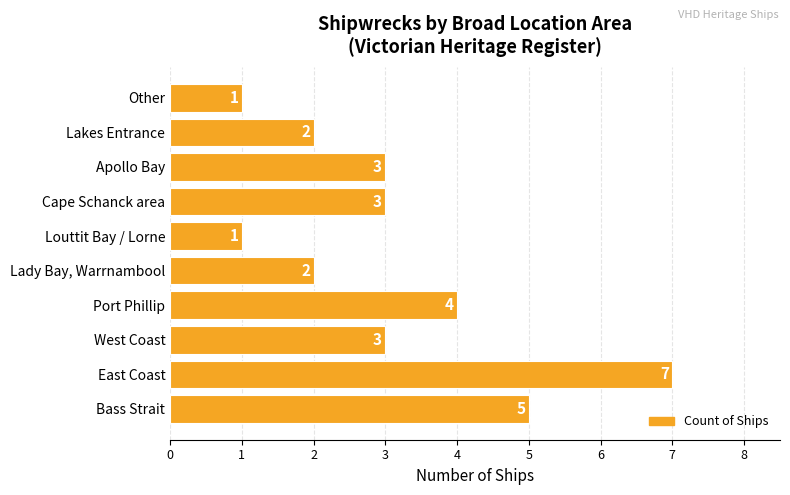

At which label is the value closest to 4?

Port Phillip